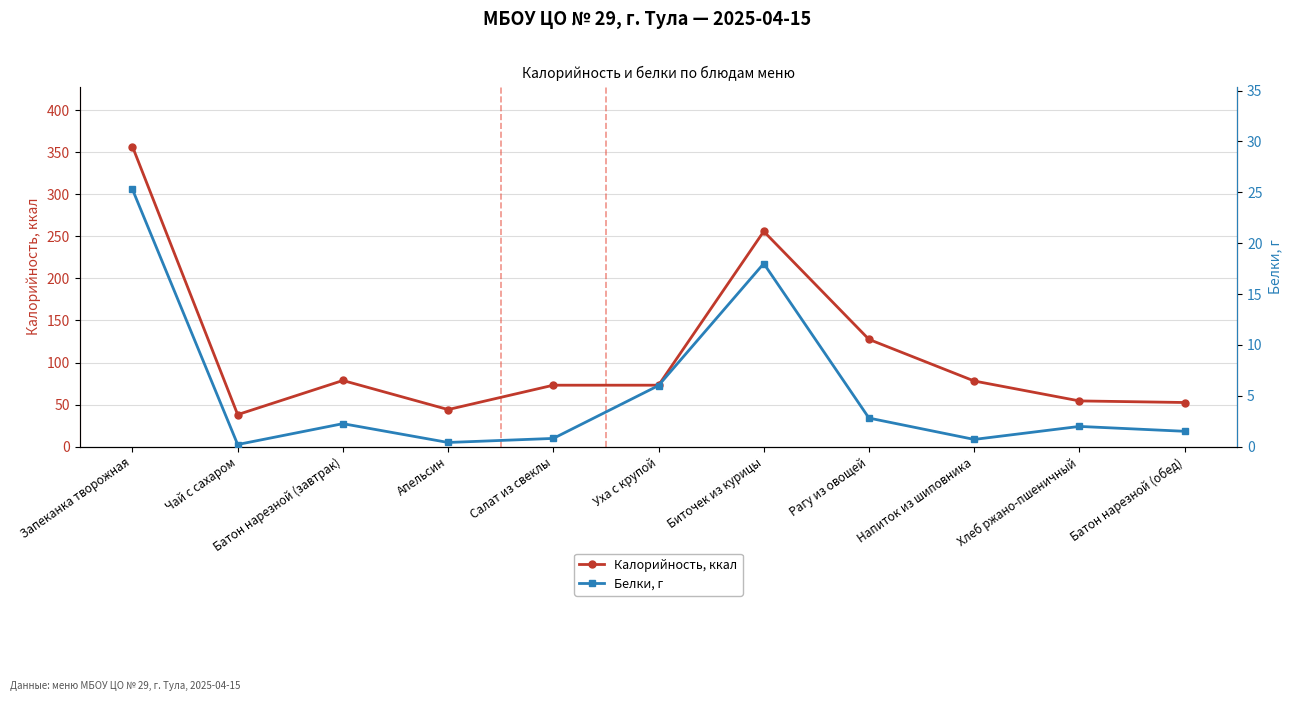

What are all the series names shown in the legend?

Калорийность, ккал, Белки, г